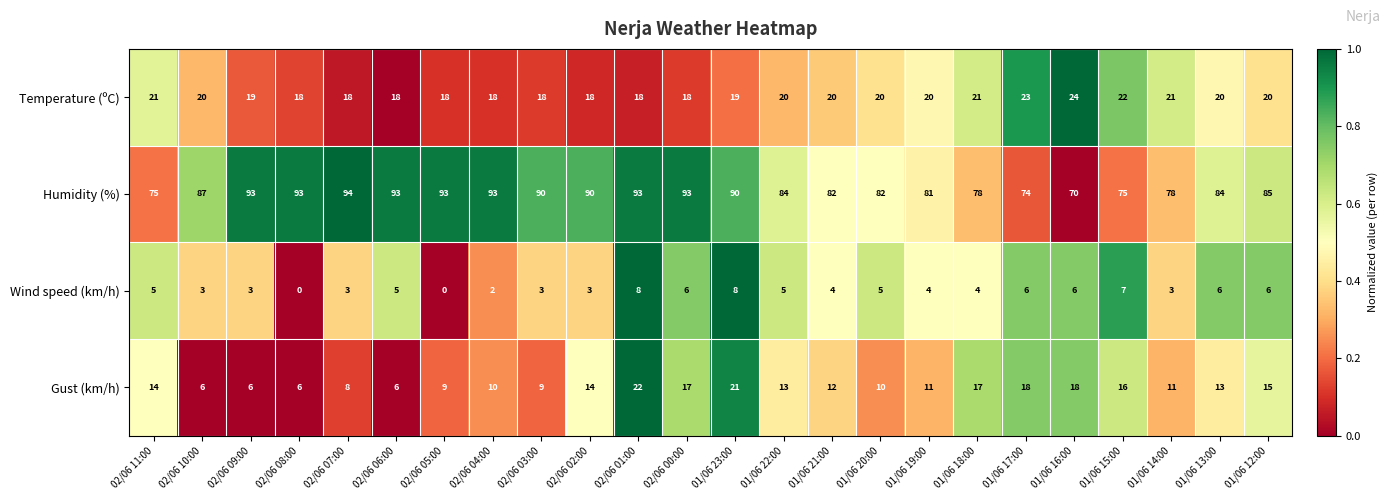

At how many categories does at least one series exceed 0?

24